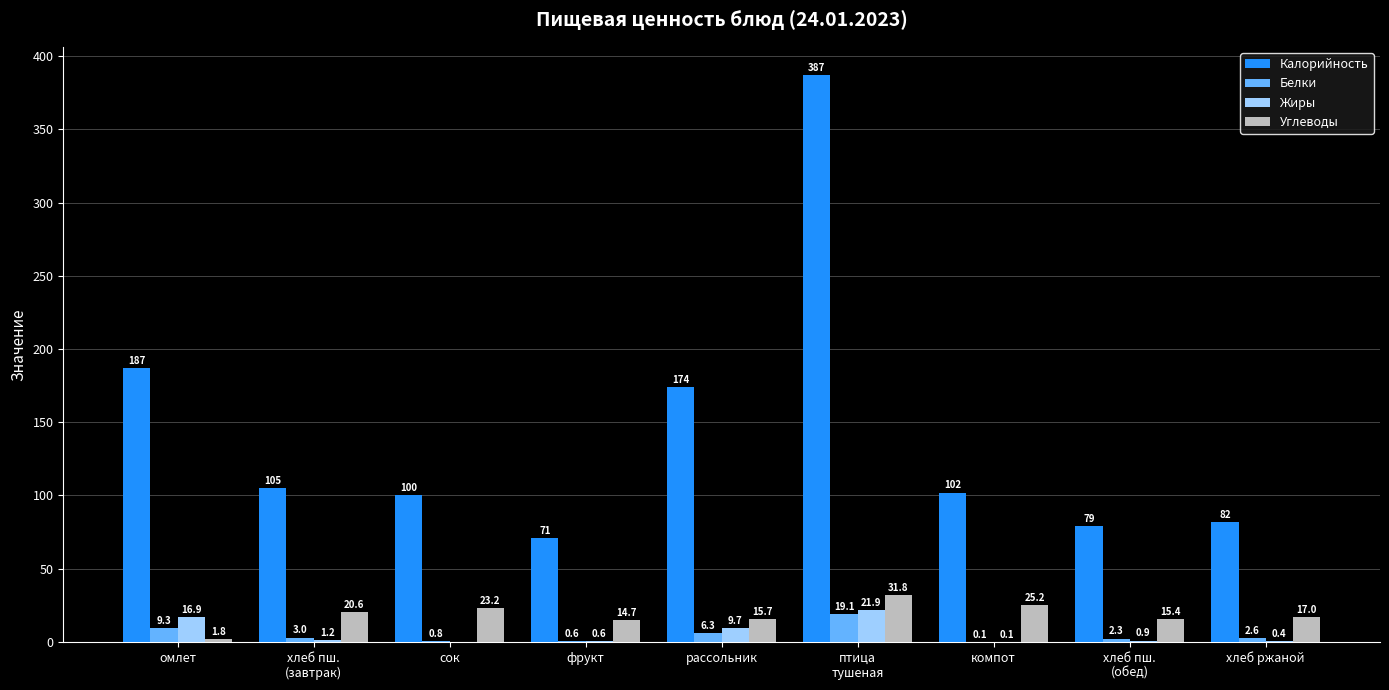

Reading left to right, extract all data points from this chart.

Калорийность: 187.0	105.0	100.0	71.0	174.0	387.0	102.0	79.0	82.0
Белки: 9.3	3.0	0.8	0.6	6.3	19.1	0.1	2.3	2.6
Жиры: 16.9	1.2	0.0	0.6	9.7	21.9	0.1	0.9	0.4
Углеводы: 1.8	20.6	23.2	14.7	15.7	31.8	25.2	15.4	17.0